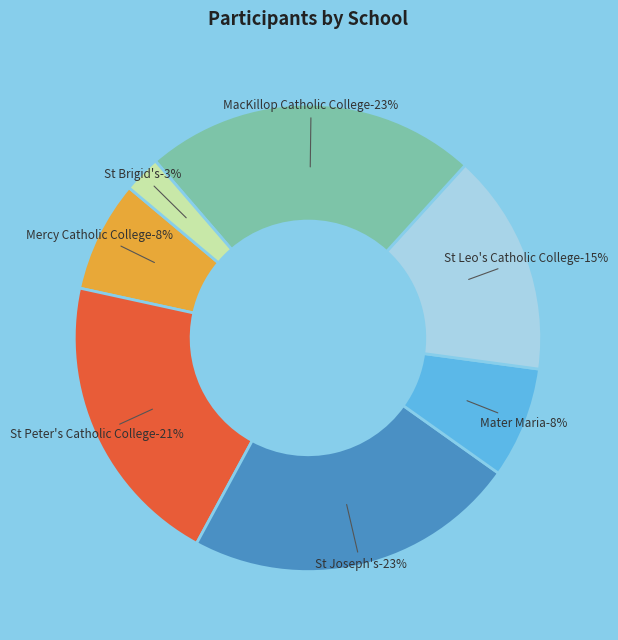

What is the smallest slice in the pie chart?

St Brigid's